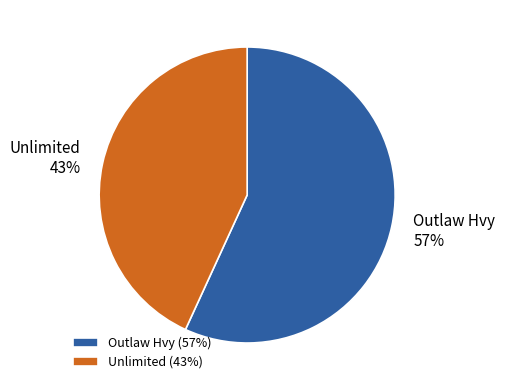

To the nearest percent, what is the difference between the largest and smallest slice percentages?

14%